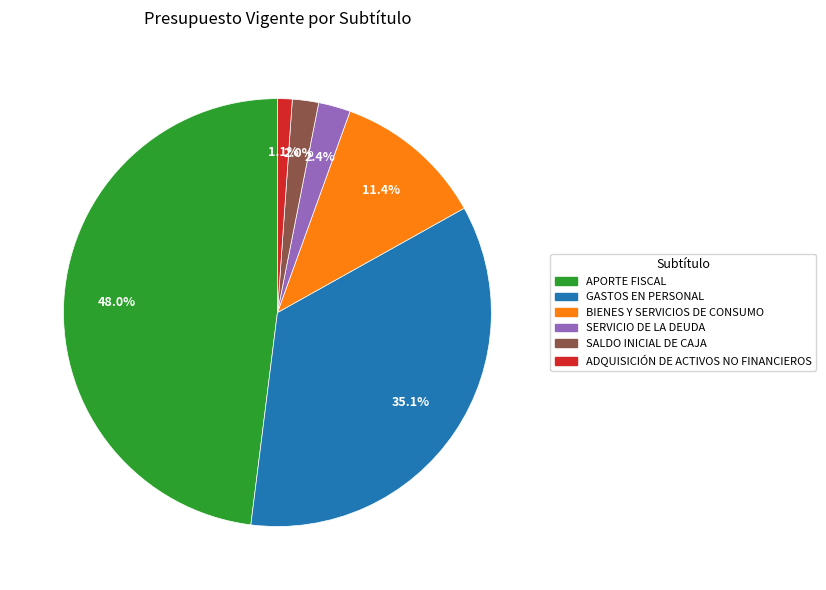

Is there any slice that represents more than half of the pie?

No